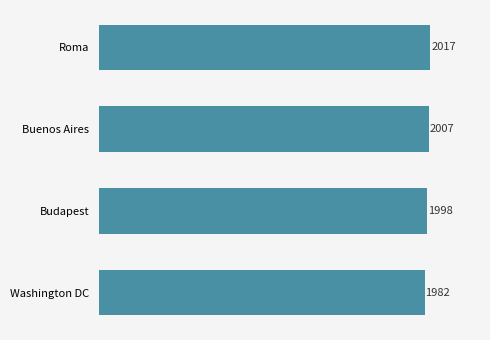

Are the bars horizontal?

Yes